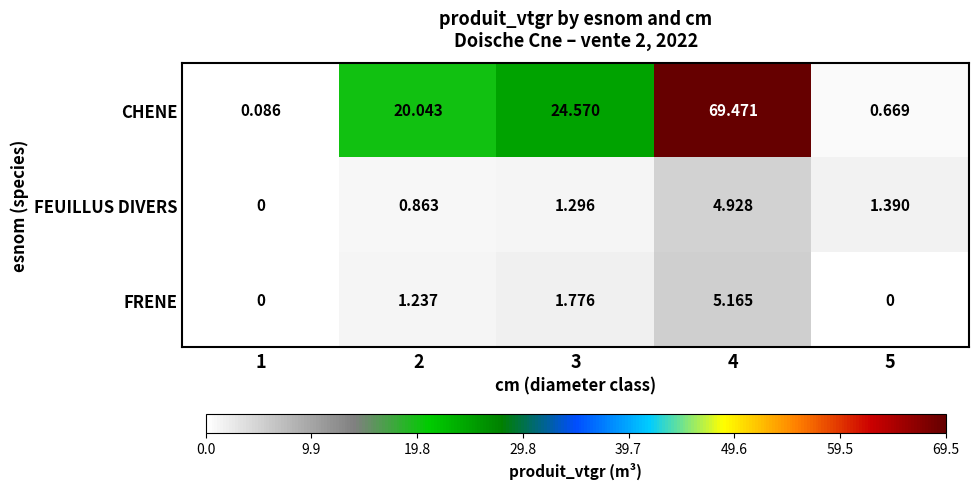

What is the maximum value shown in the chart?

69.5